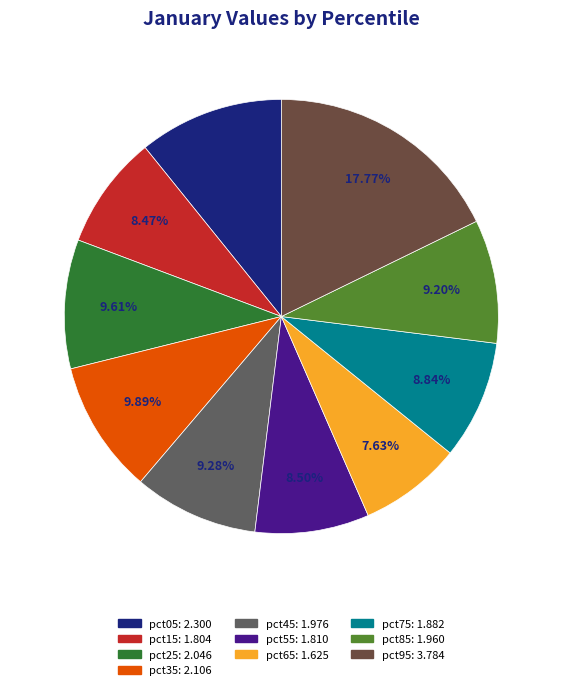

Is it true that pct35 is 21% of the pie?

False